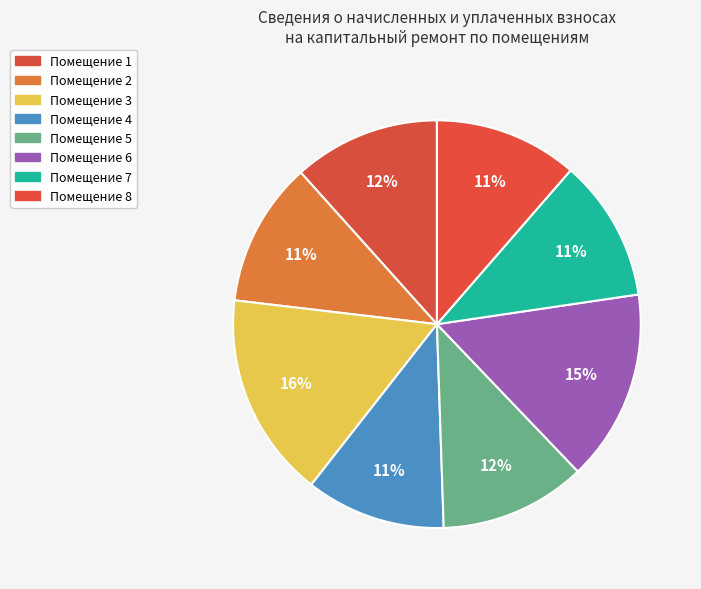

How many slices are in this pie chart?

8